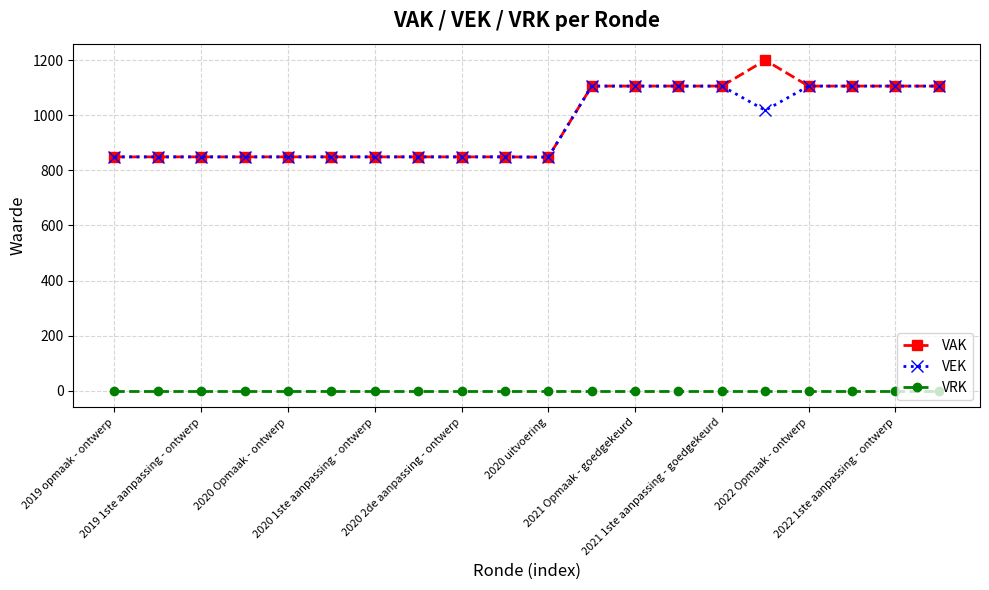

True or false: VRK and VEK intersect in this chart.

False